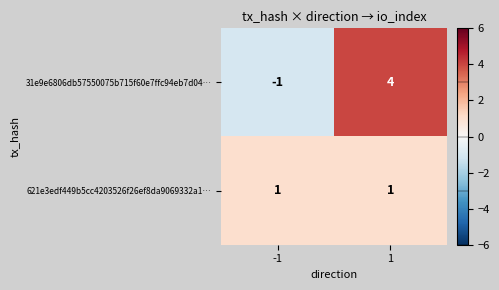

At how many categories does at least one series exceed 2?

1